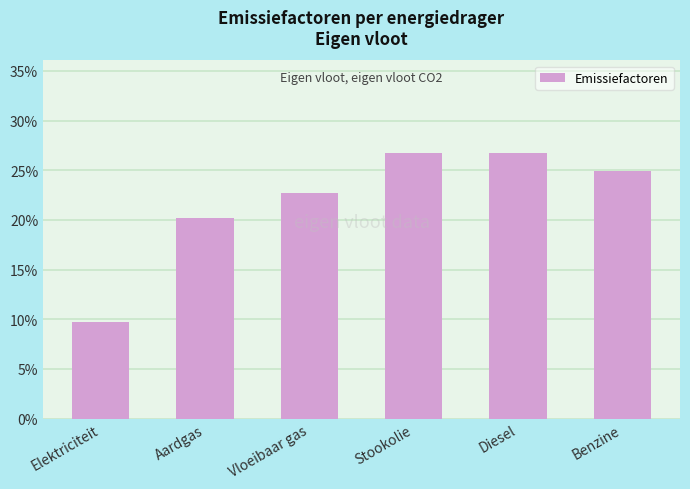

What is the change in value from Aardgas to Stookolie?

+0.1